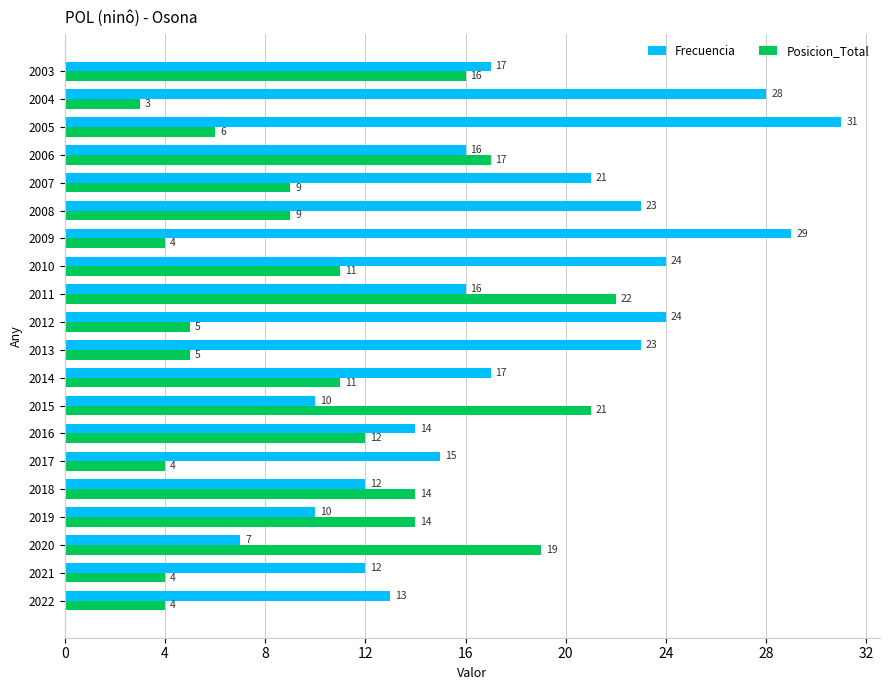

What is the average value of the Frecuencia series?

18